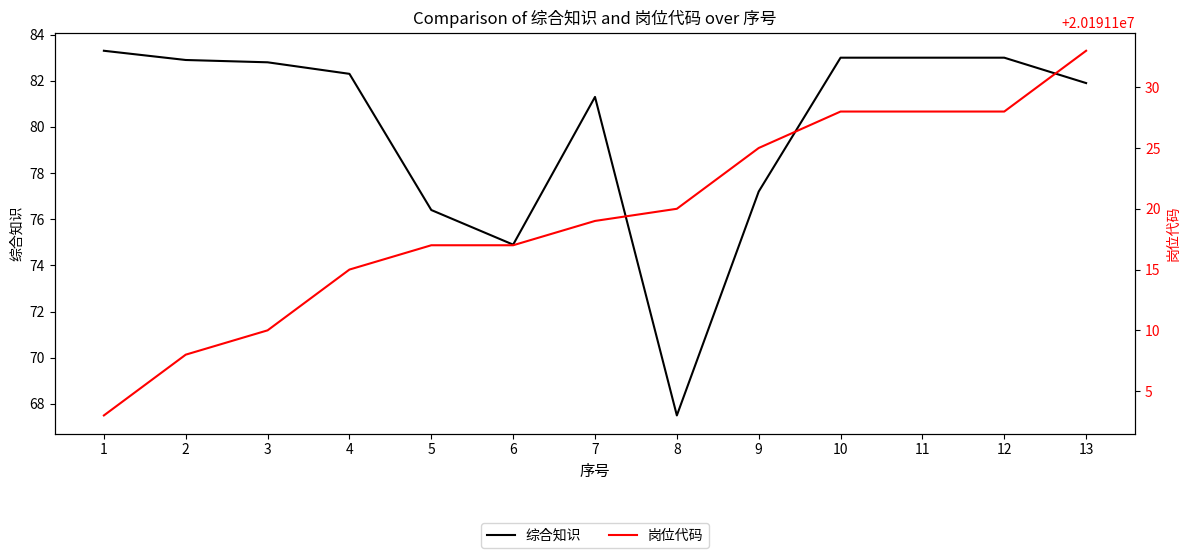

The 综合知识 series shows 82.8 at 3. True or false?

True